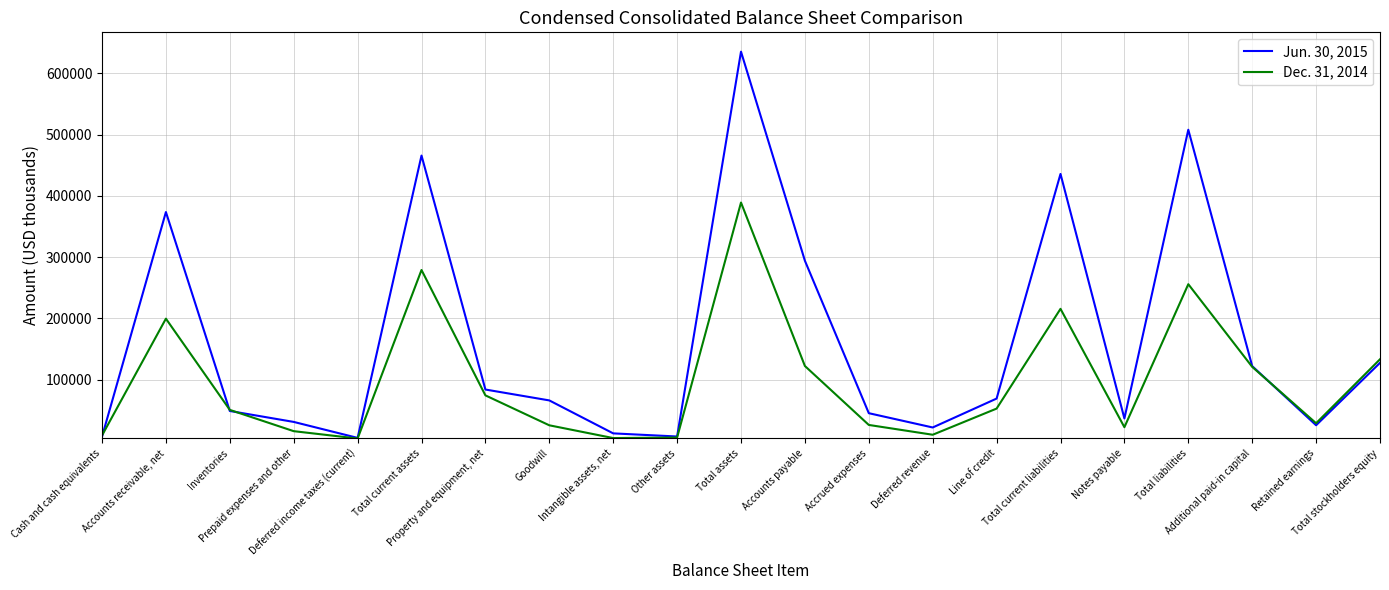

What is the total value across all series at Deferred income taxes (current)?

8878